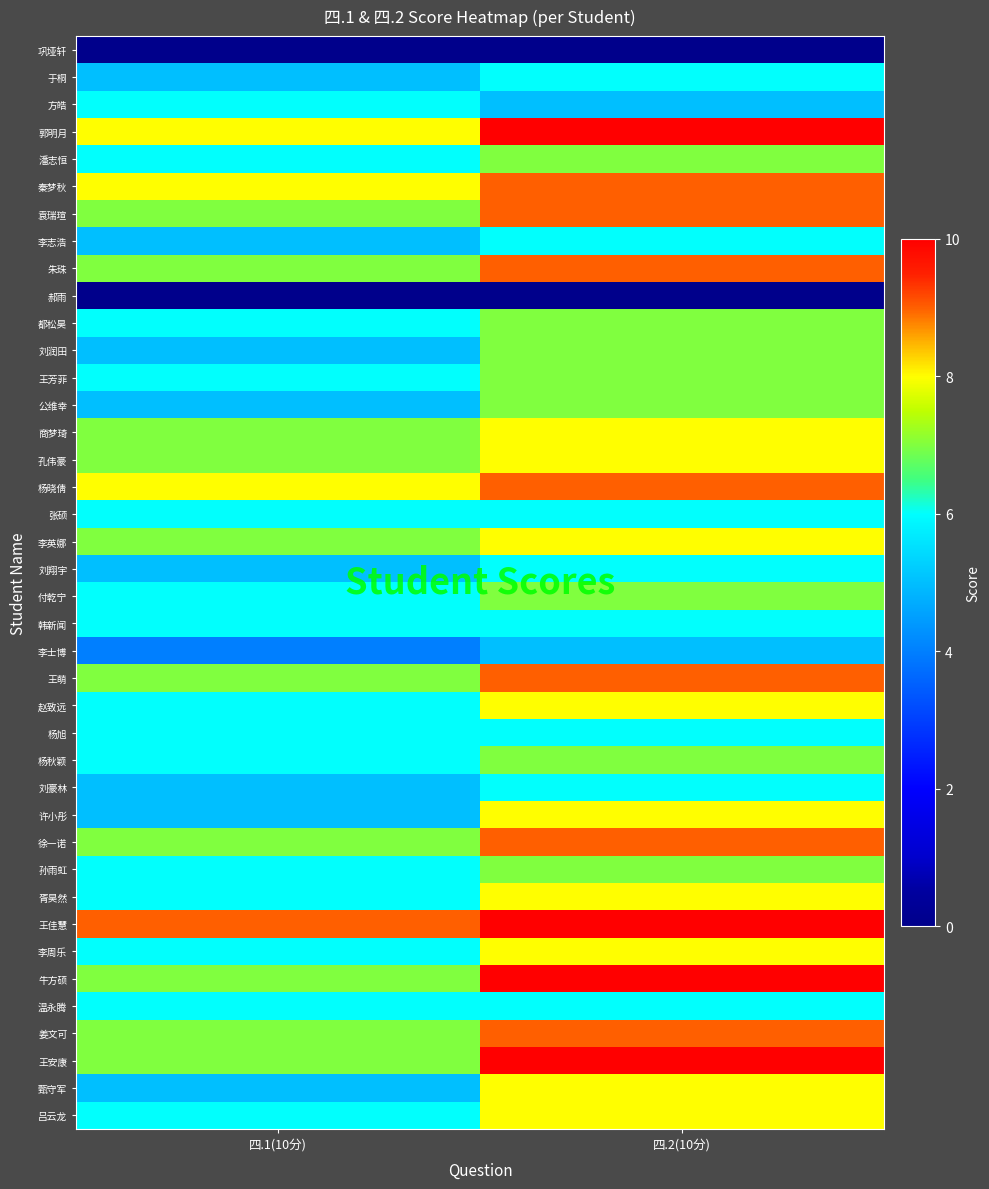

Rank the series by their maximum value, from lowest to highest.

巩垭轩, 郝雨, 李士博, 于桐, 方皓, 李志浩, 张硕, 刘翔宇, 韩新闻, 杨旭, 刘豪林, 温永腾, 潘志恒, 都松昊, 刘润田, 王芳菲, 公维幸, 付乾宁, 杨秋颖, 孙雨虹, 商梦琦, 孔伟豪, 李英娜, 赵致远, 许小彤, 胥昊然, 李周乐, 甄守军, 吕云龙, 秦梦秋, 袁瑞瑄, 朱珠, 杨晓倩, 王萌, 徐一诺, 姜文可, 郭明月, 王佳慧, 牛方硕, 王安康